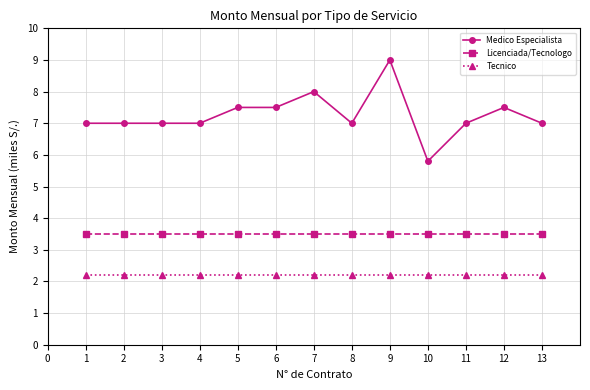

True or false: Tecnico and Licenciada/Tecnologo cross at least once.

False